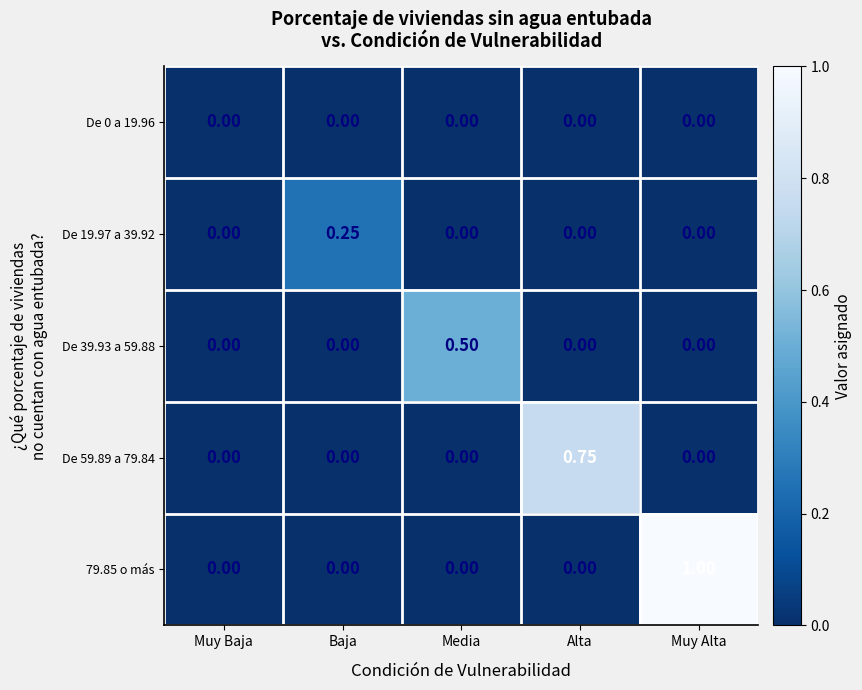

At which label does De 19.97 a 39.92 reach its peak?

Baja